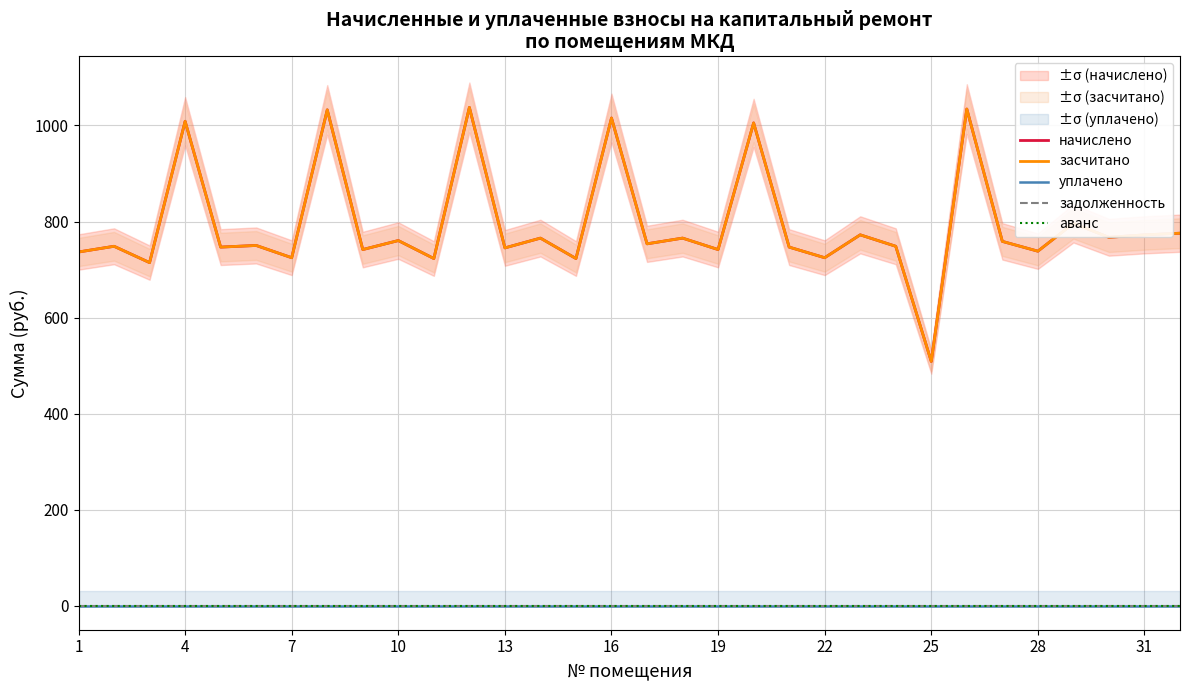

Which series has the largest range (max minus min)?

начислено